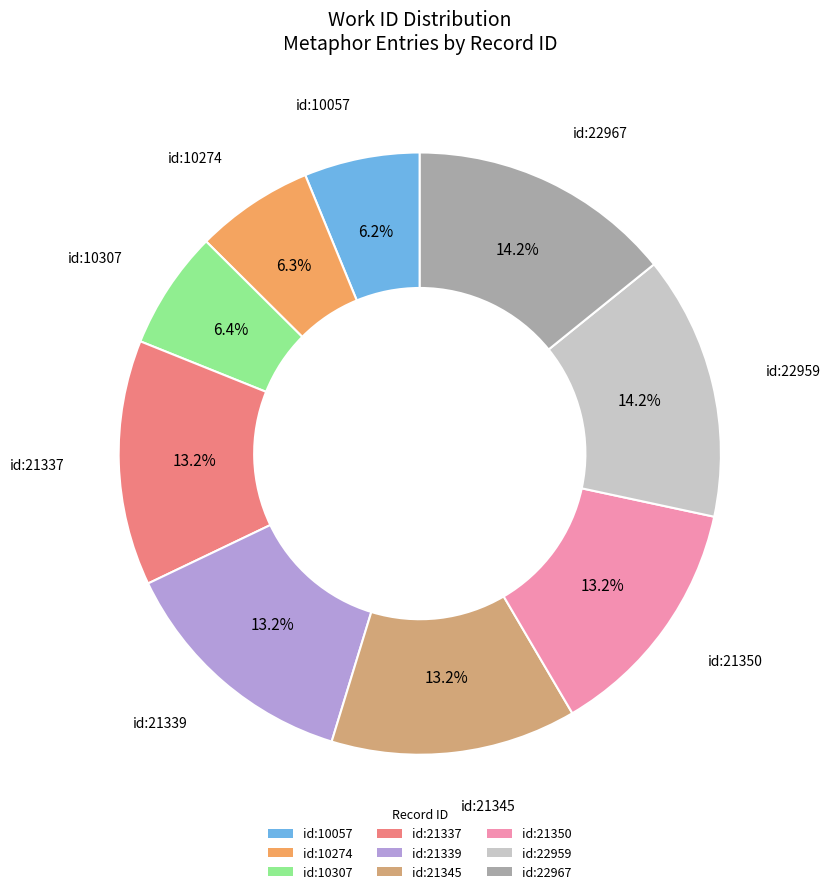

Is there a majority slice in this chart?

No